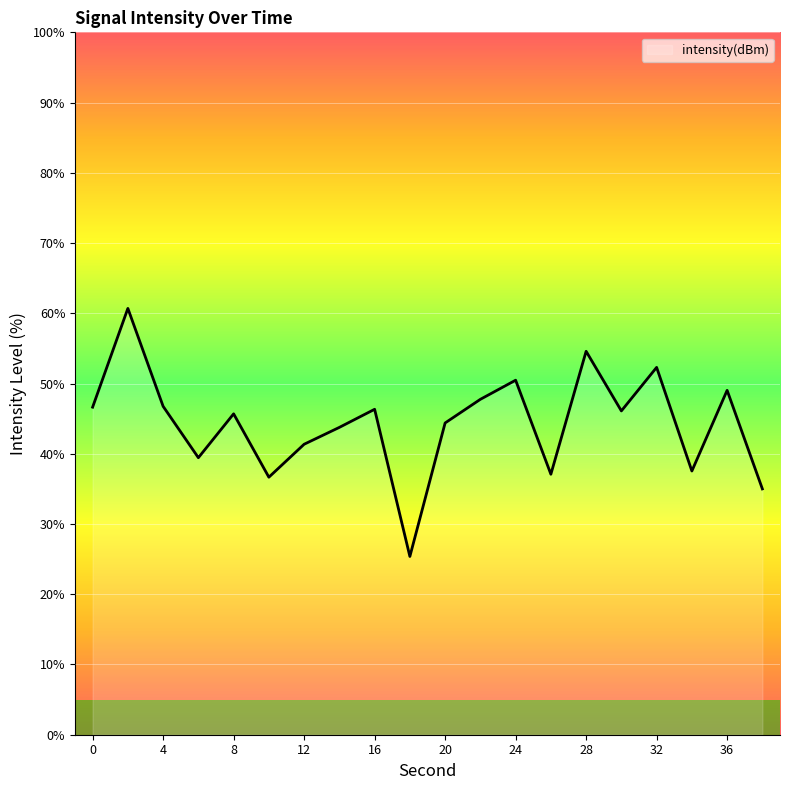

Is this an area chart (filled region under the line)?

No